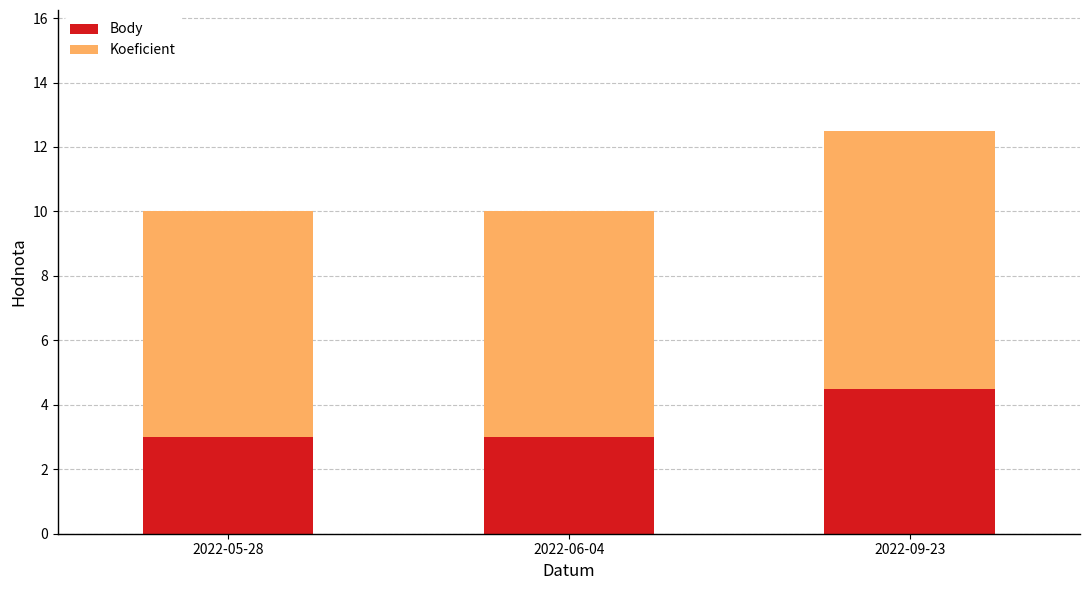

What is the sum of all Body values?

10.5